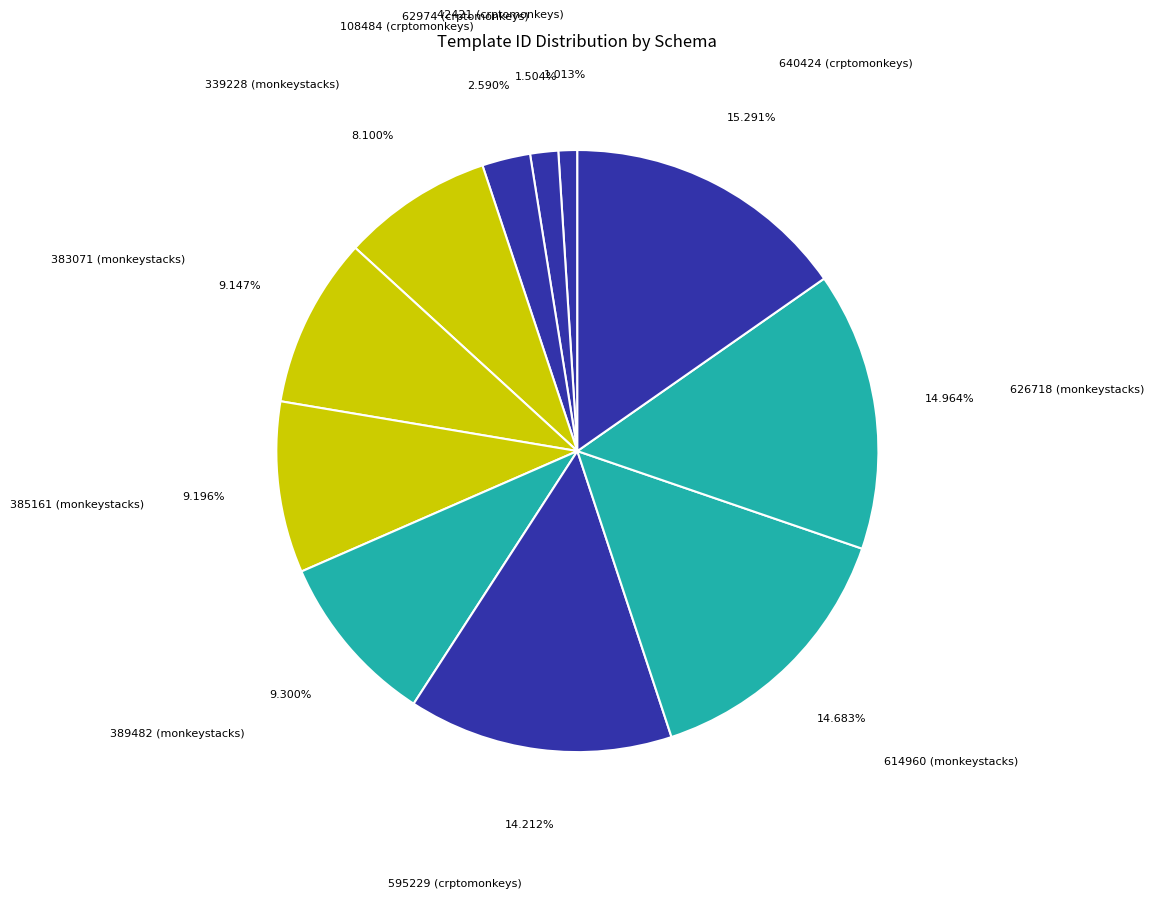

Is there any slice that represents more than half of the pie?

No